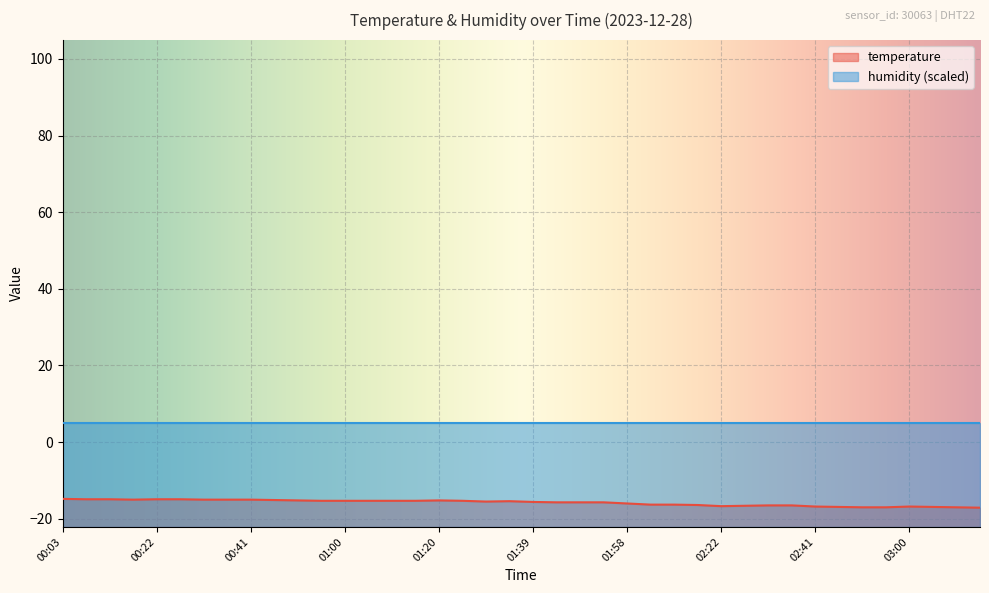

How many points are lower than both their immediate neighbors (excluding endpoints)?

3